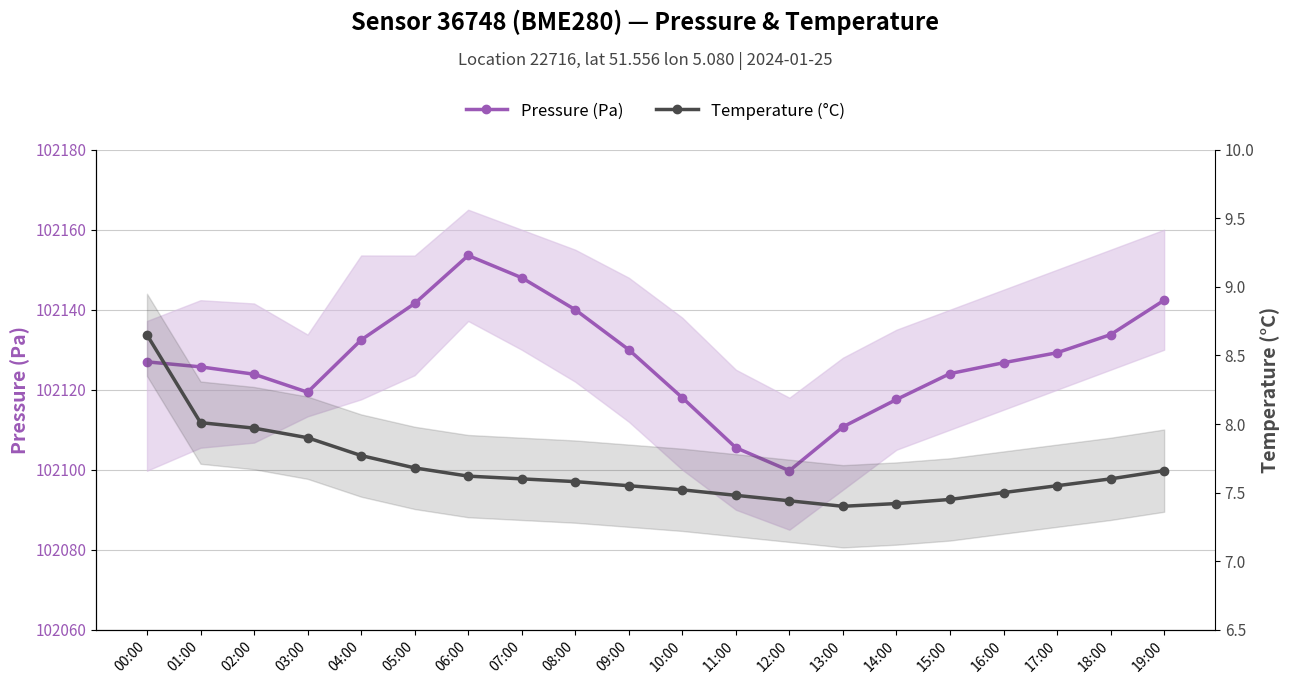

How many values in the Pressure (Pa) series are below 102126?

9